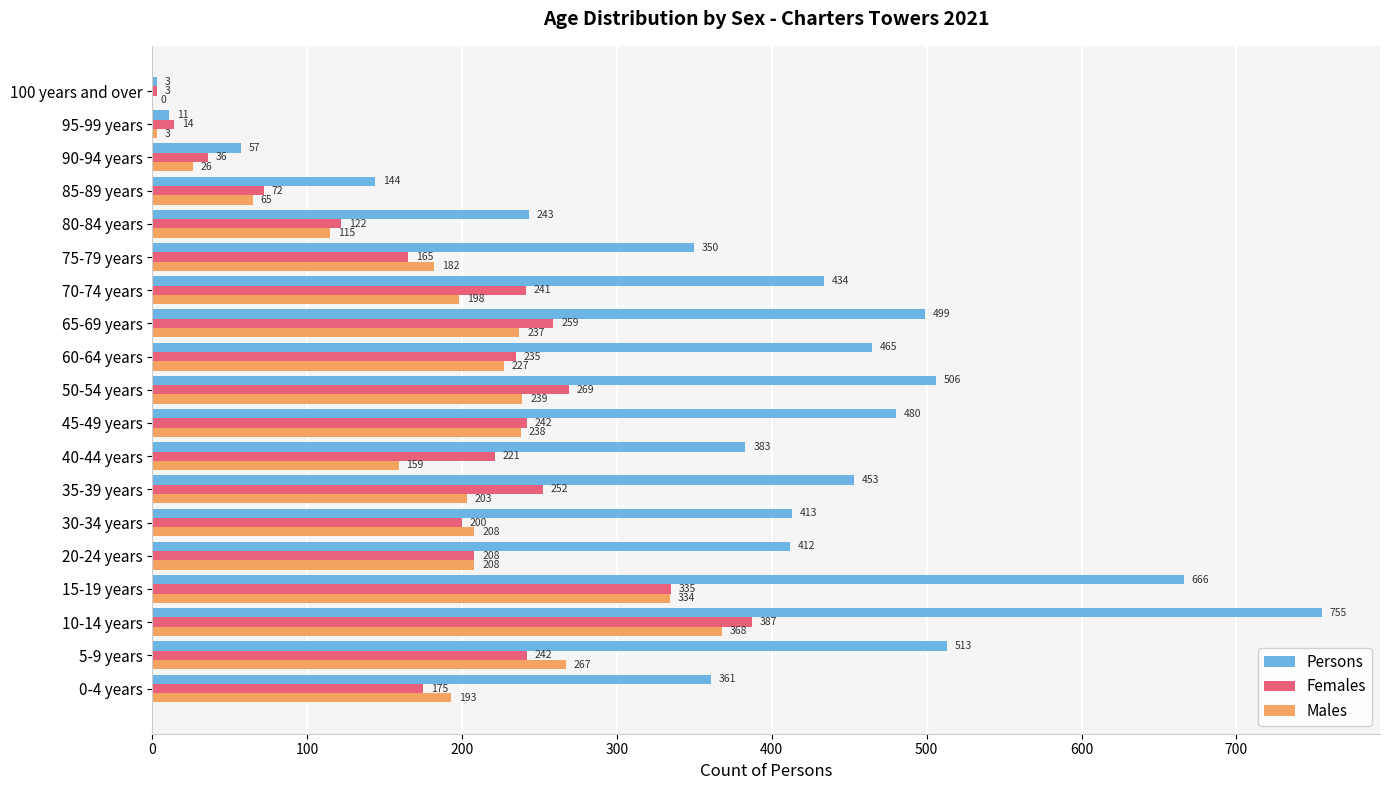

Which label corresponds to the largest value in the chart?

10-14 years